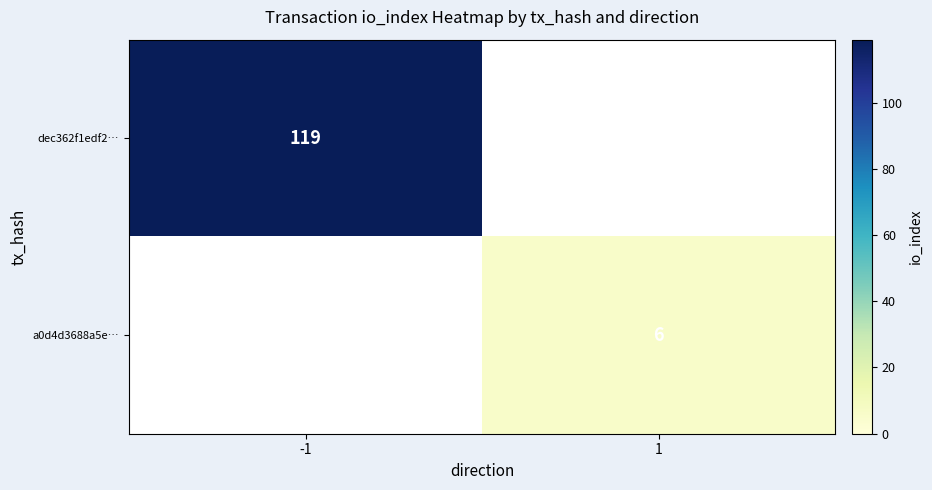

Is the value of dec362f1edf2… at -1 greater than the value of a0d4d3688a5e… at 1?

Yes